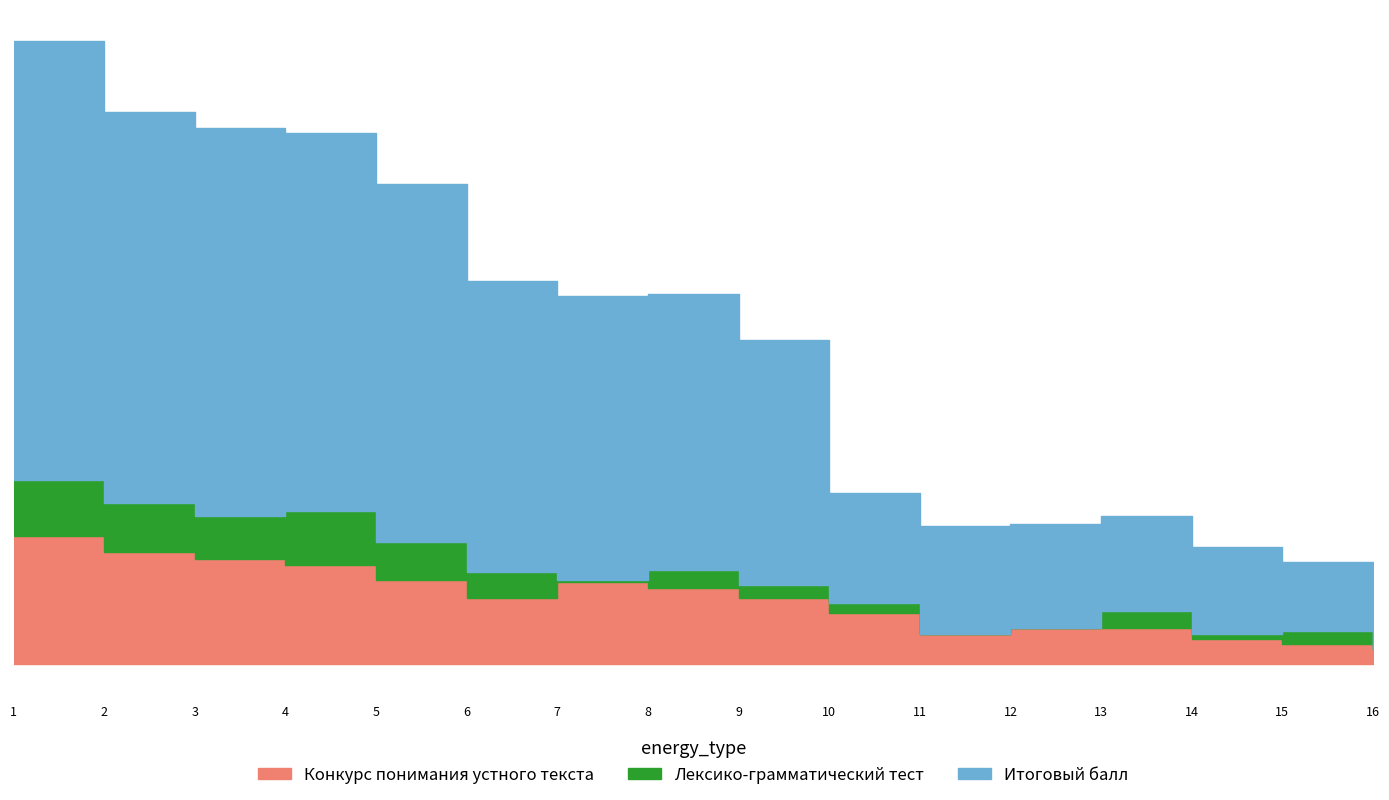

True or false: Итоговый балл and Лексико-грамматический тест intersect in this chart.

False